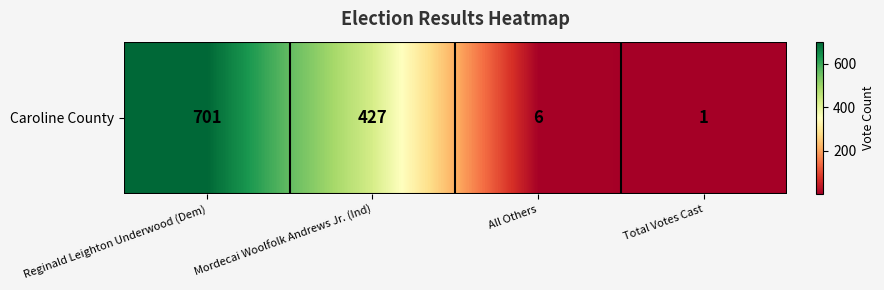

Reading left to right, list all the values displayed in this chart.

Reginald Leighton Underwood (Dem)=701	Mordecai Woolfolk Andrews Jr. (Ind)=427	All Others=6	Total Votes Cast=1